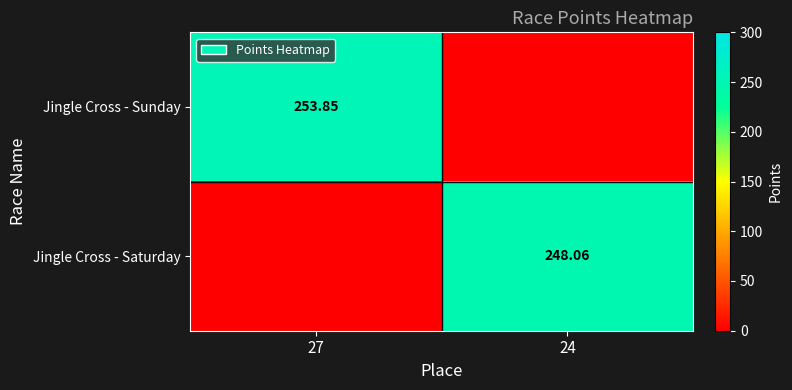

The Jingle Cross - Saturday series shows 248.1 at 24. True or false?

True